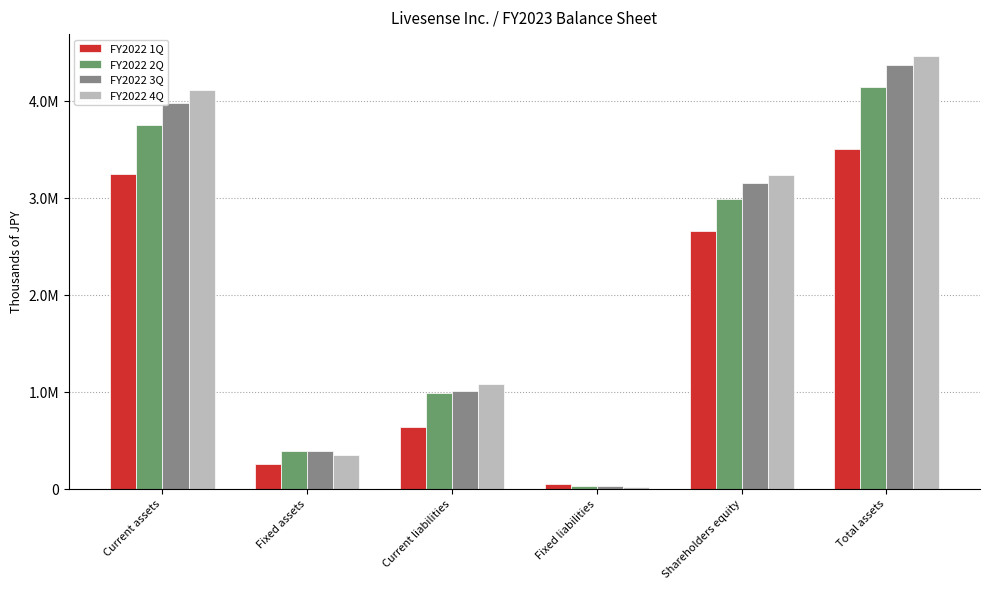

Reading right to left, extract all data points from this chart.

FY2022 1Q: Total assets=3505031	Shareholders equity=2664344	Fixed liabilities=51463	Current liabilities=638758	Fixed assets=255415	Current assets=3249616
FY2022 2Q: Total assets=4149514	Shareholders equity=2988958	Fixed liabilities=28597	Current liabilities=992218	Fixed assets=393741	Current assets=3755773
FY2022 3Q: Total assets=4370978	Shareholders equity=3155943	Fixed liabilities=28597	Current liabilities=1011564	Fixed assets=394820	Current assets=3976157
FY2022 4Q: Total assets=4468172	Shareholders equity=3236951	Fixed liabilities=23697	Current liabilities=1087625	Fixed assets=351322	Current assets=4116849